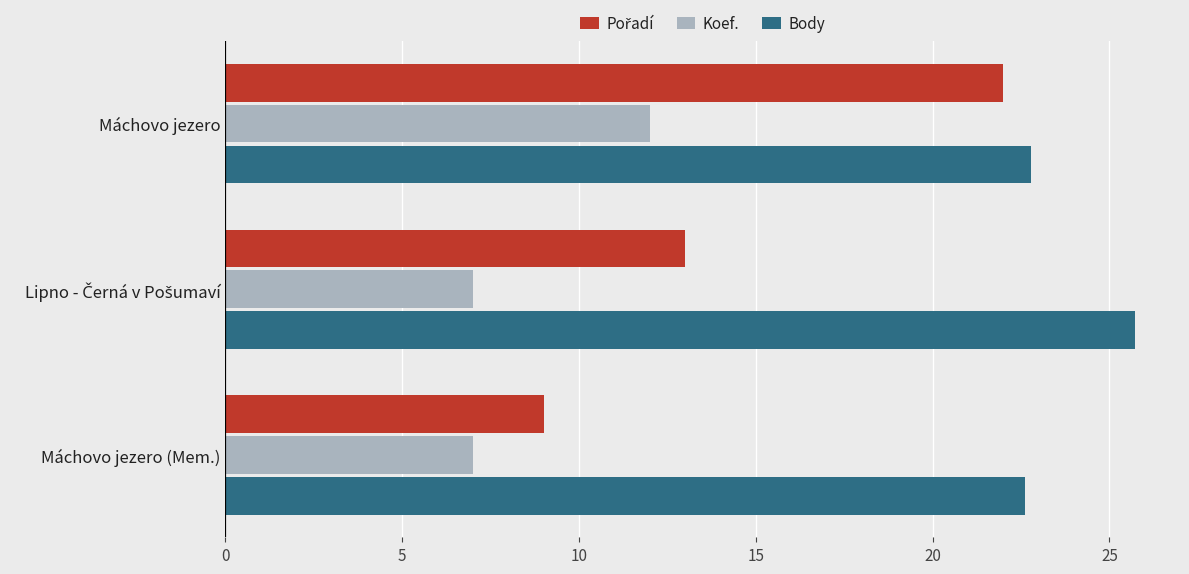

What is the difference between the maximum and minimum values in the Body series?

3.1